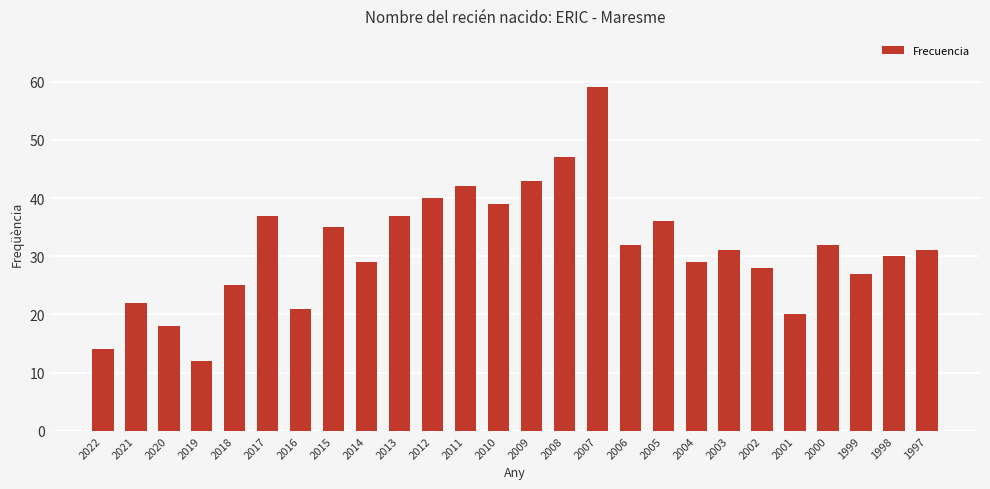

True or false: the data shows 37 at 2017.

True